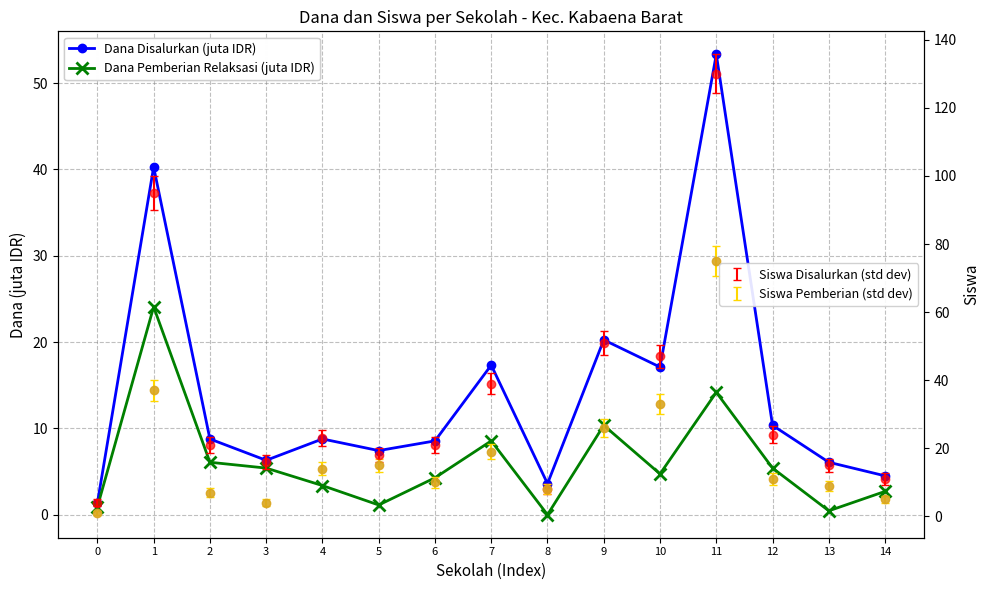

The Dana Disalurkan (juta IDR) series shows 3.6 at 8. True or false?

True